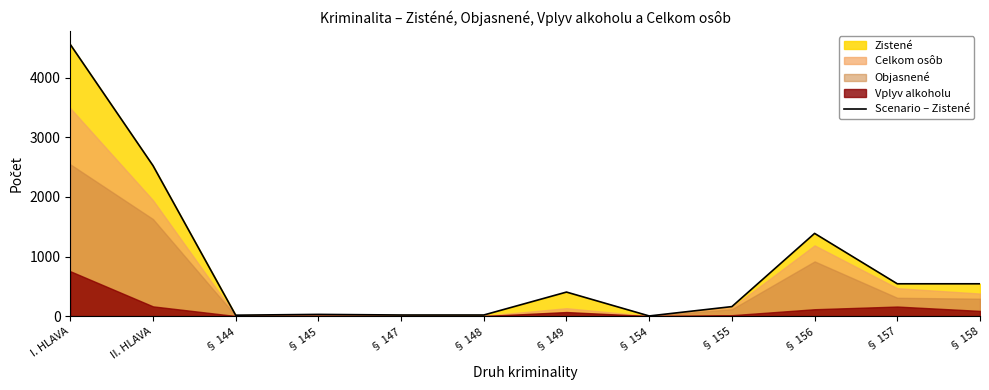

What is the sum of the values at § 144 and § 158?

557